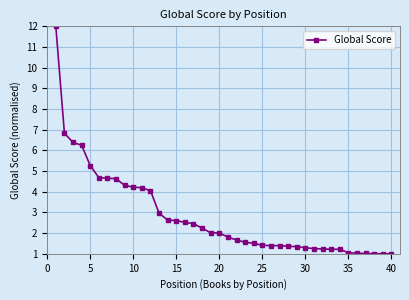

What is the value of the 1st point from the left?

12.0